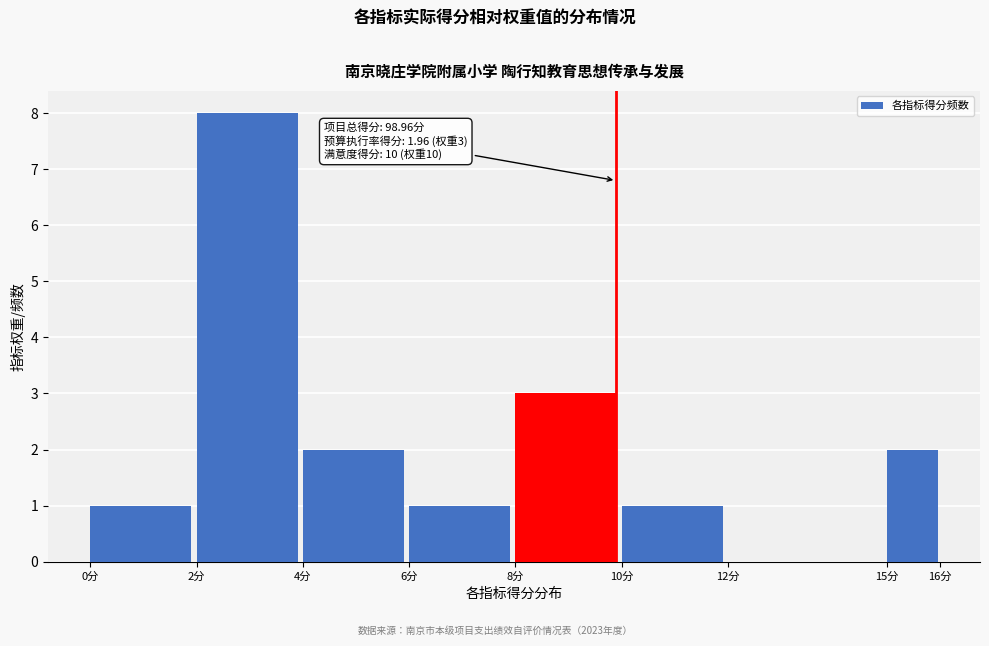

Over which range of the x-axis is the bar tallest?

2 to 4